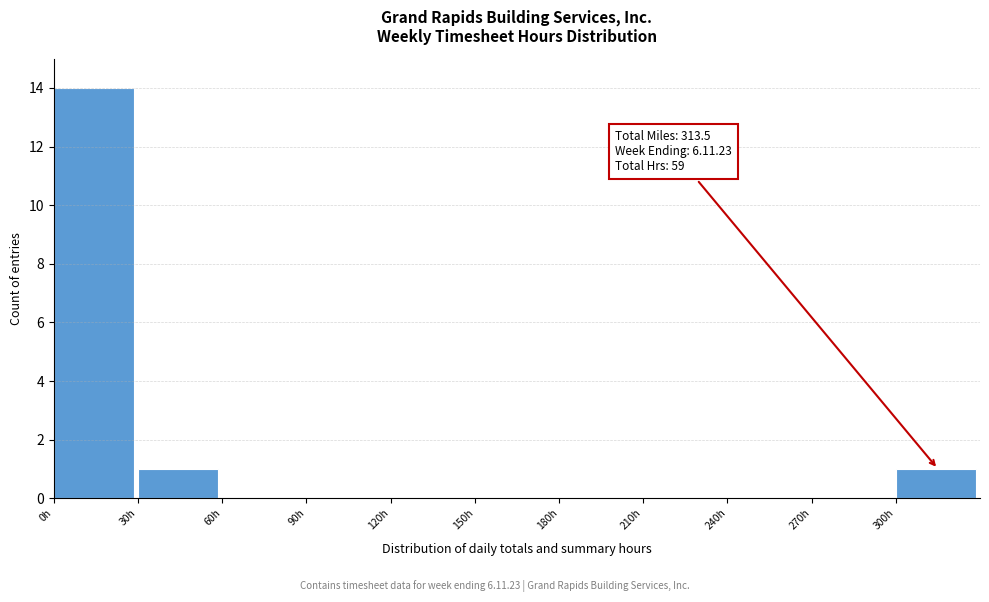

Over which range of the x-axis is the bar tallest?

0 to 30